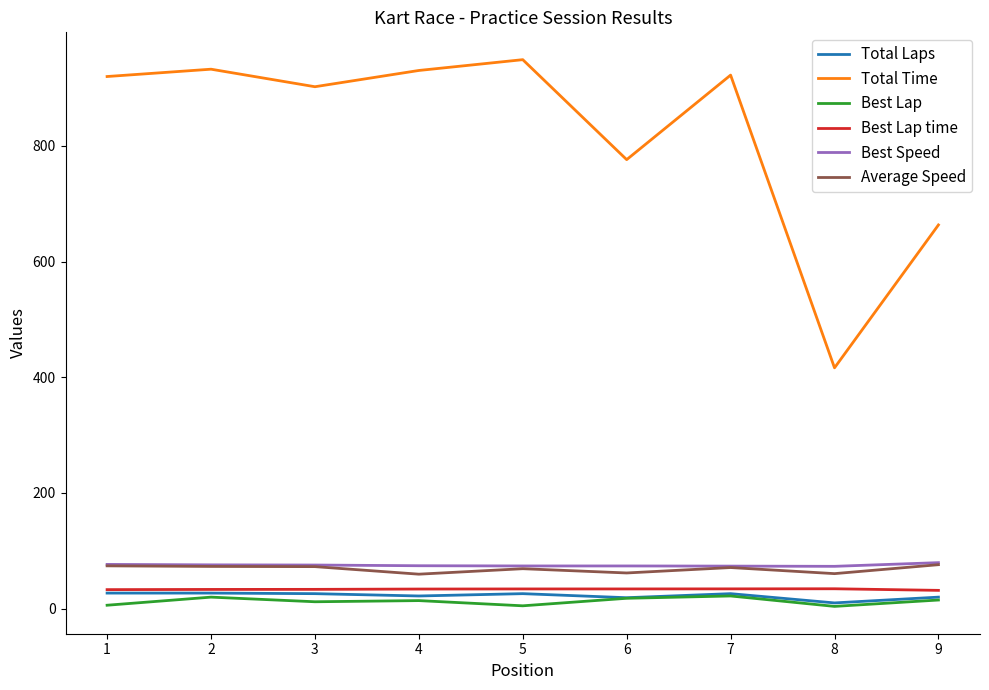

True or false: Total Laps and Total Time cross at least once.

False